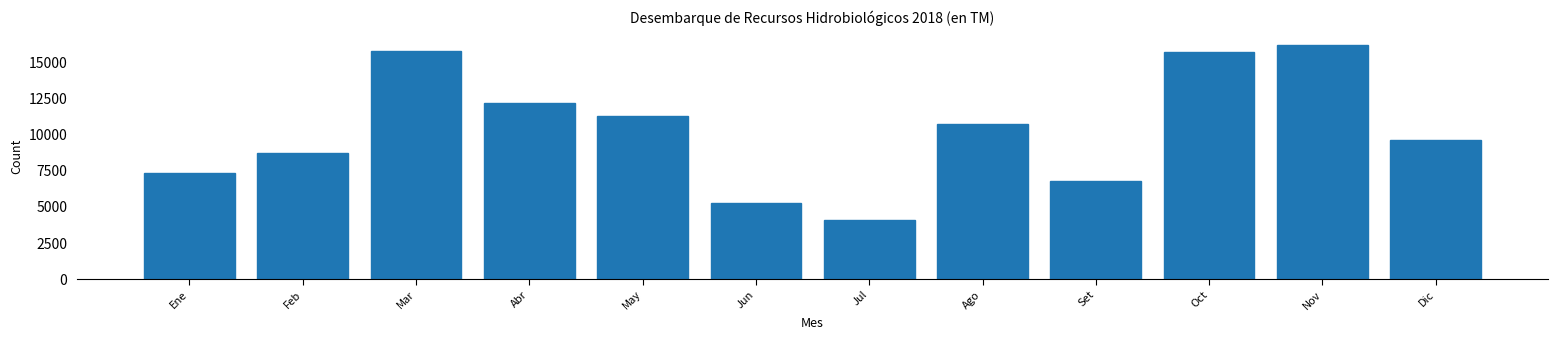

Read the value at Jul.

4086.4